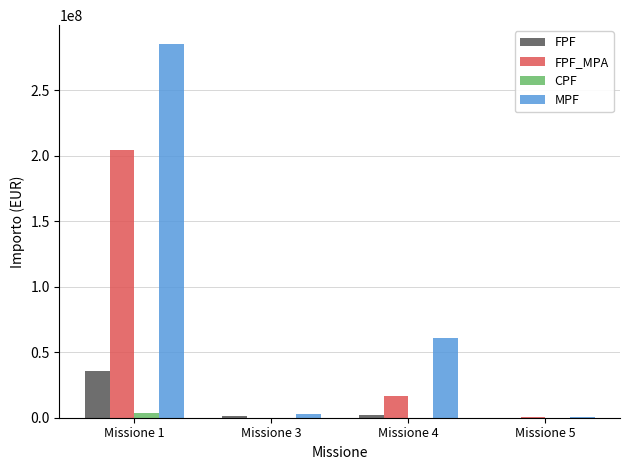

The MPF series shows 285559383.7 at Missione 1. True or false?

True